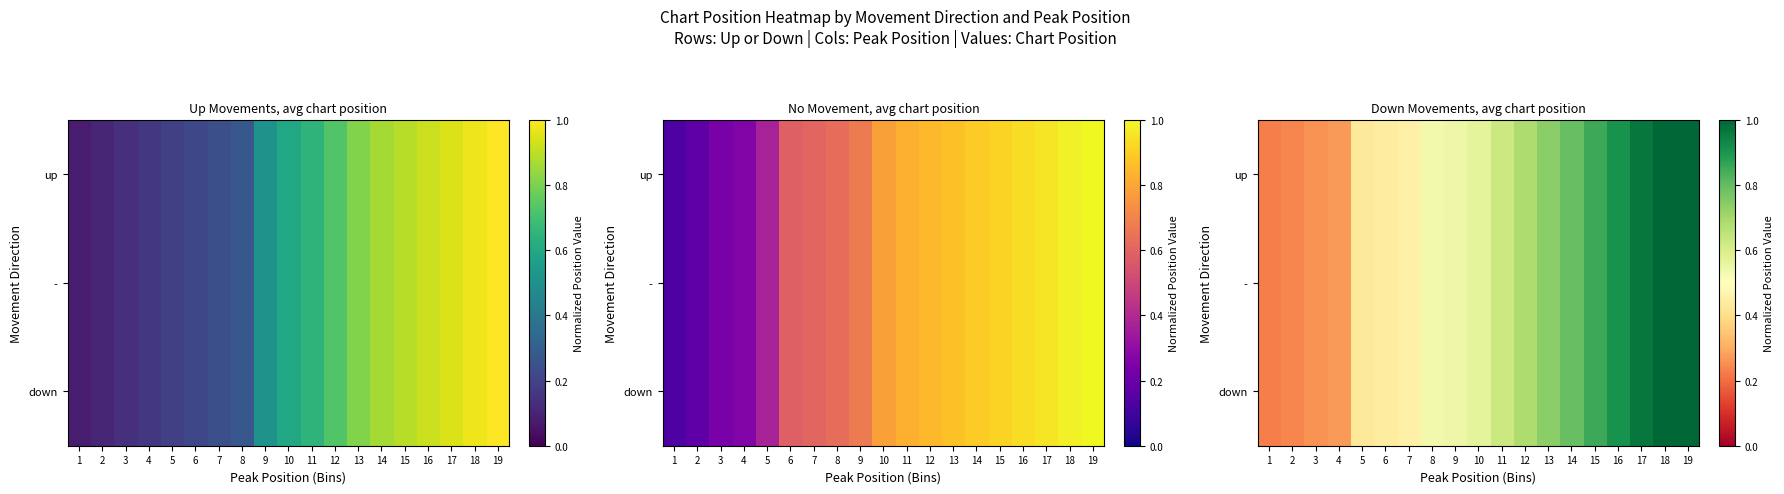

True or false: - has a value of 1.0 at 18.

True